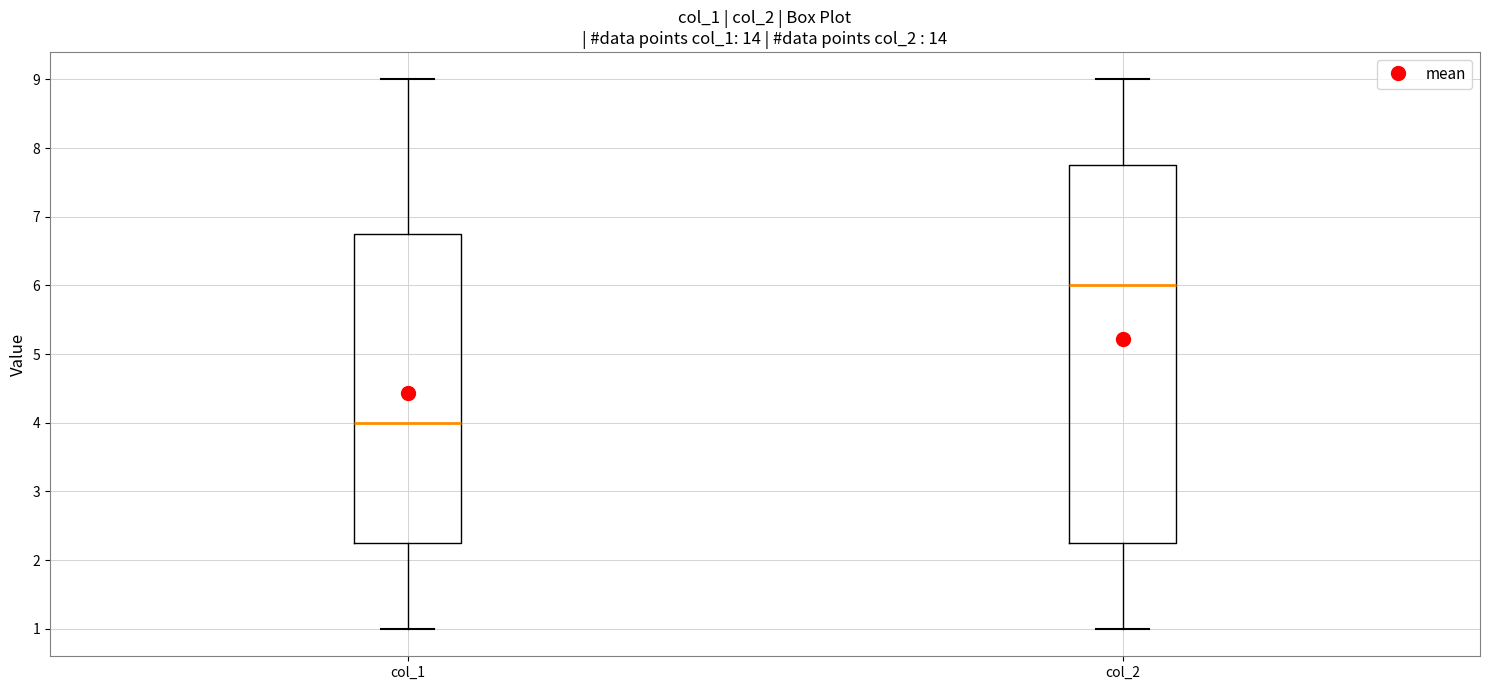

Comparing the boxes themselves (not the whiskers), which one is the tallest?

col_2